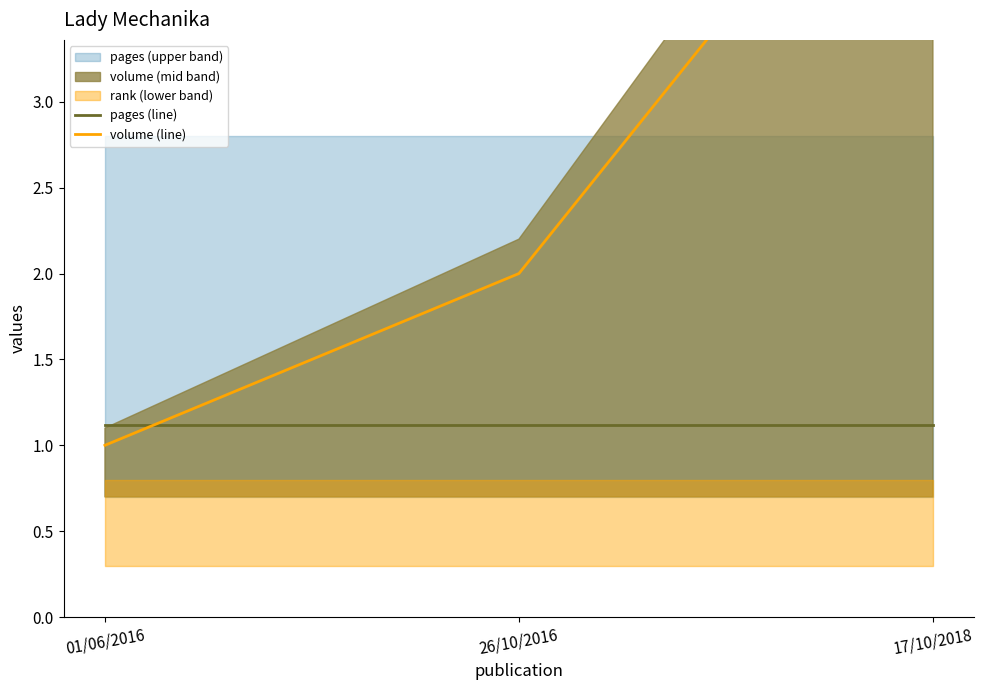

How many data points does each series have?

3